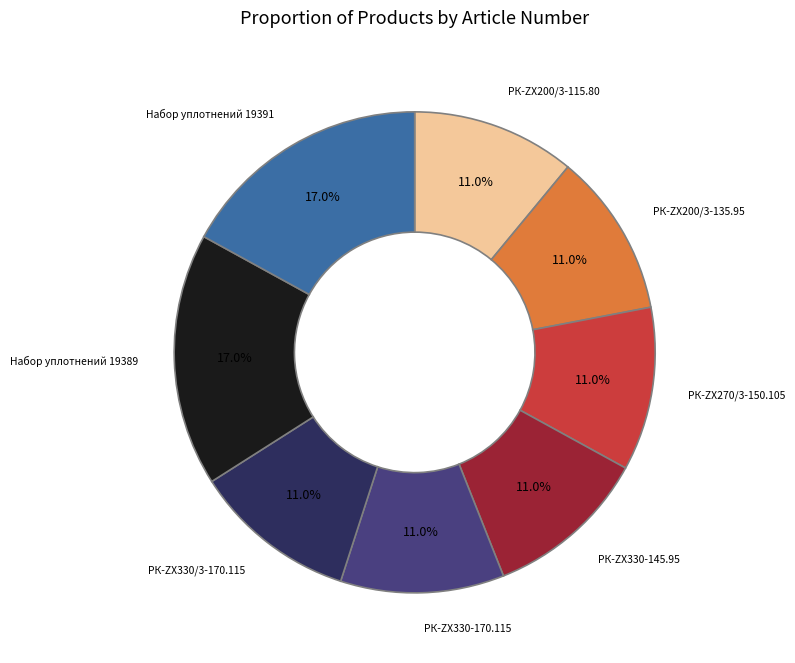

How many segments does this pie chart have?

8